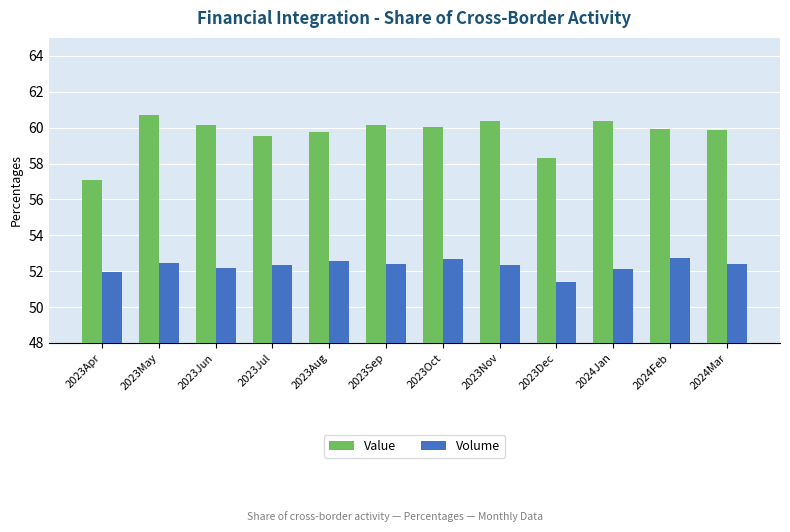

What is the difference between the maximum and second lowest values in the Value series?

2.4